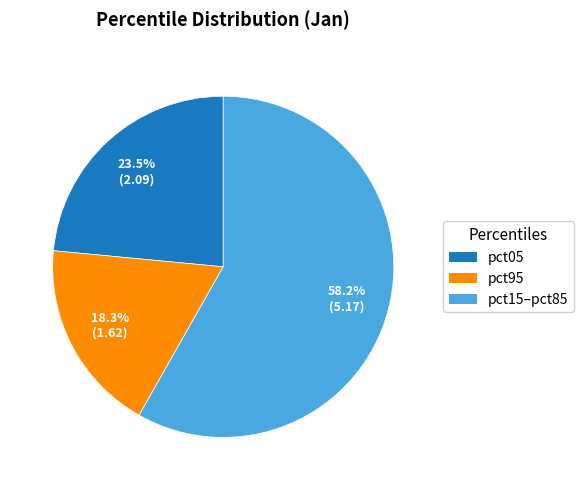

Which slice is the smallest?

pct95